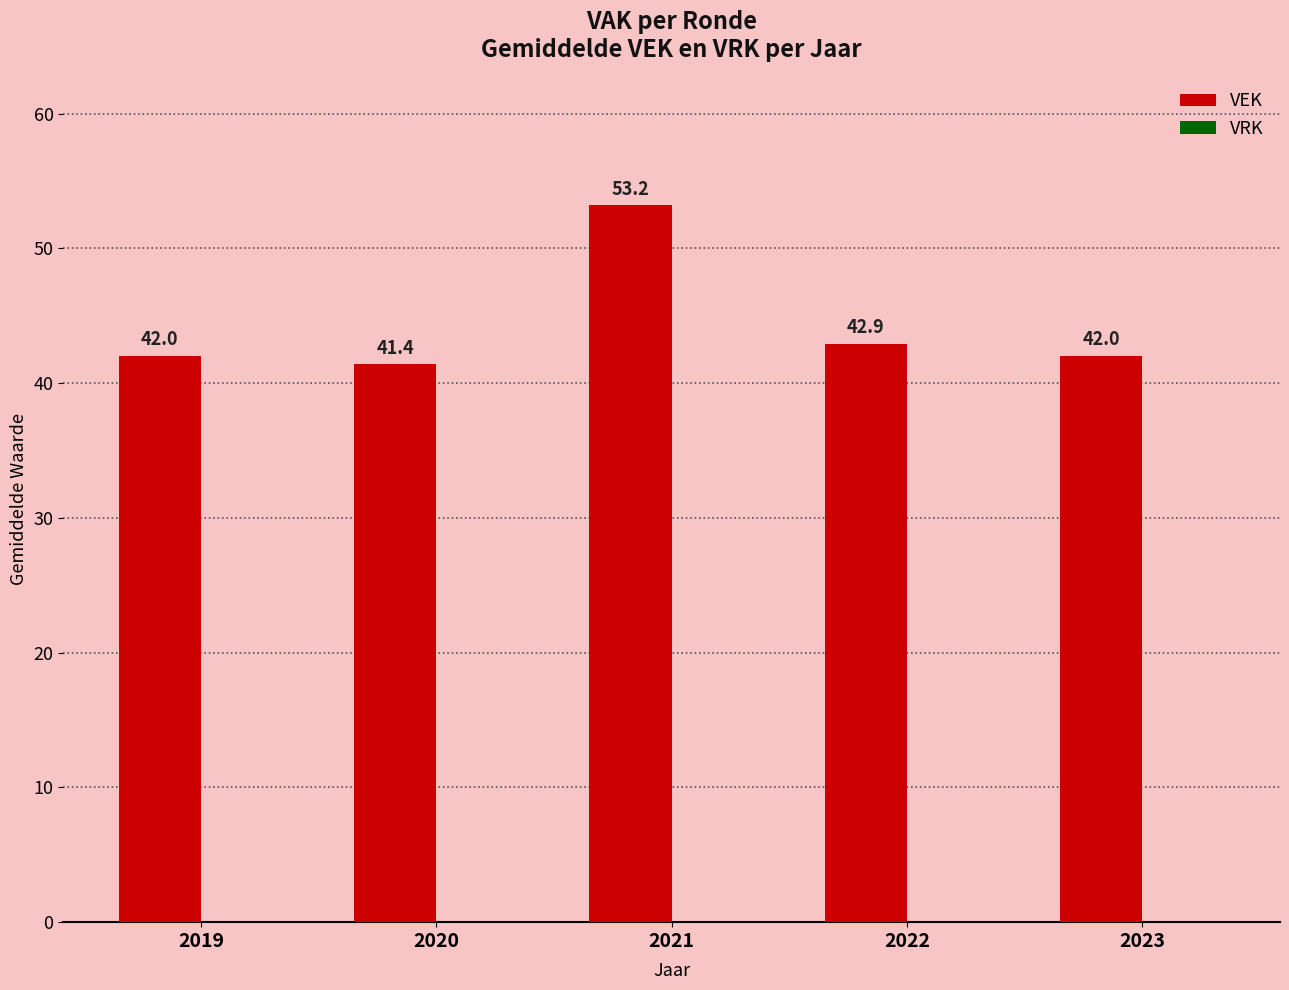

At which label is the value closest to 47?

2022